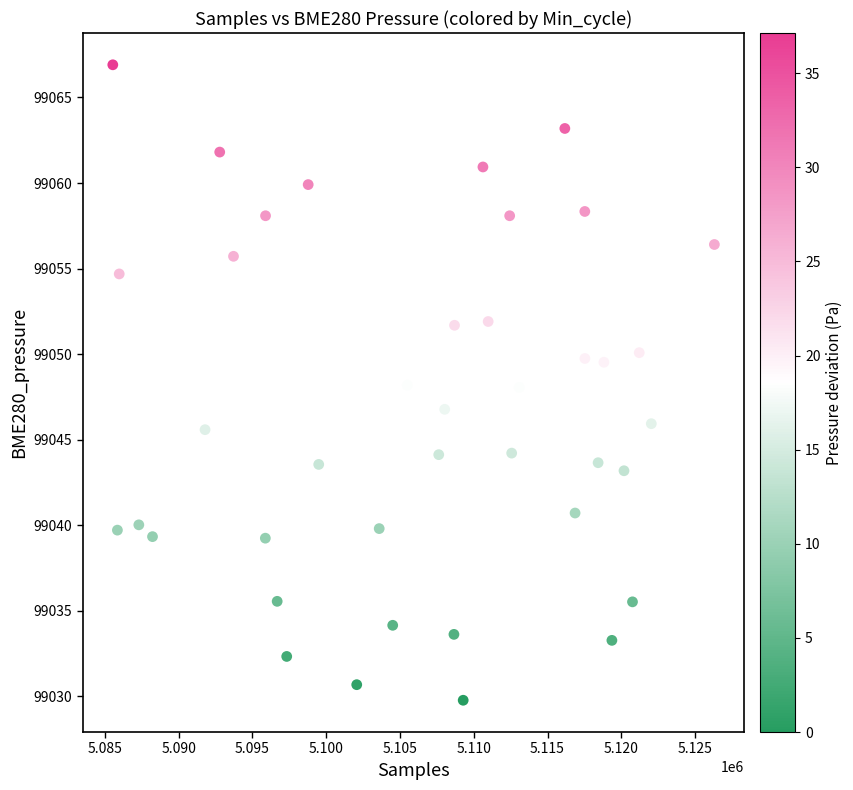

What is the range of Y values (max minus min)?

37.1